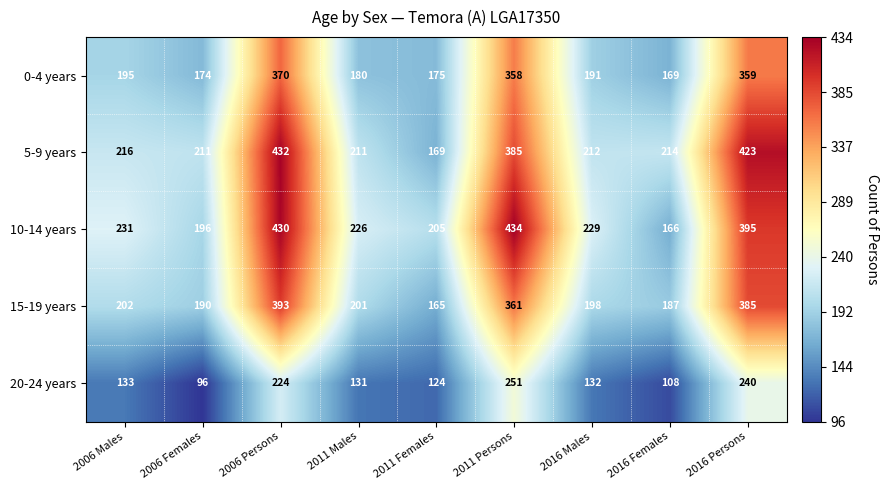

List the labels in order of 10-14 years value, smallest first.

2016 Females, 2006 Females, 2011 Females, 2011 Males, 2016 Males, 2006 Males, 2016 Persons, 2006 Persons, 2011 Persons